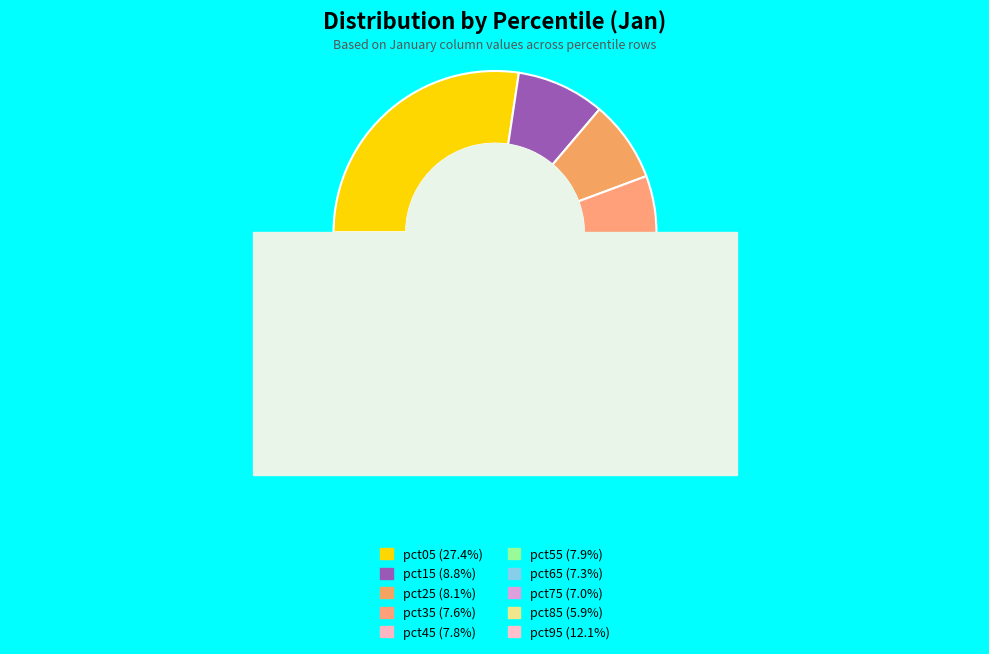

To the nearest percent, what portion does pct25 represent?

8%